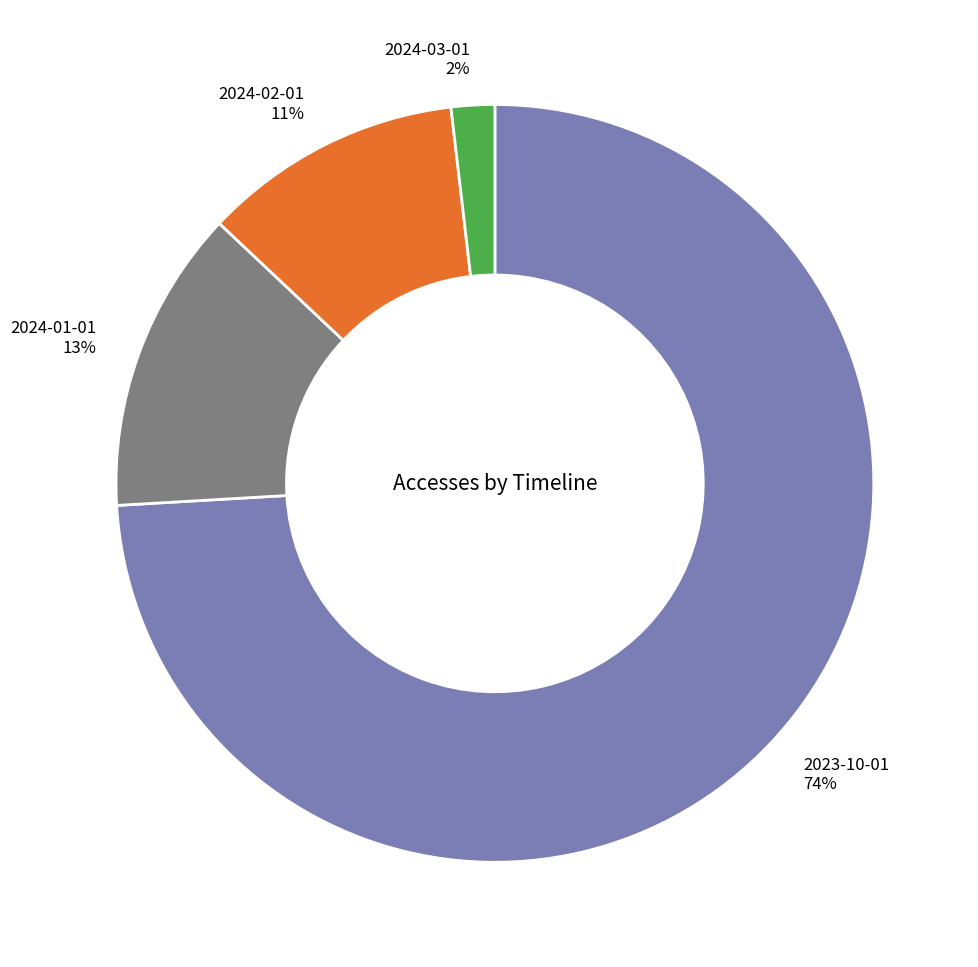

To the nearest percent, what is the combined percentage of 2023-10-01 and 2024-01-01?

87%